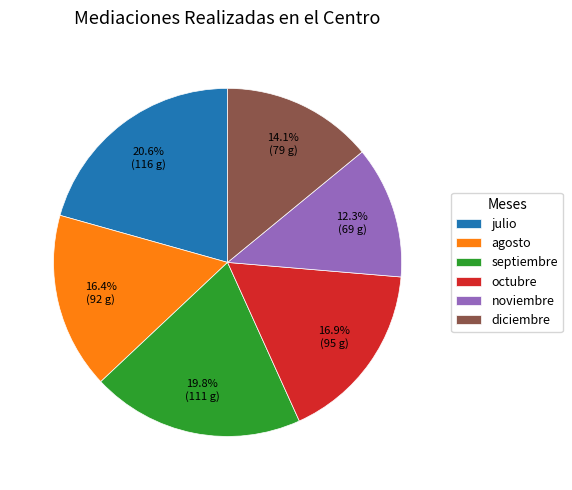

Does octubre account for over 50% of the chart?

No